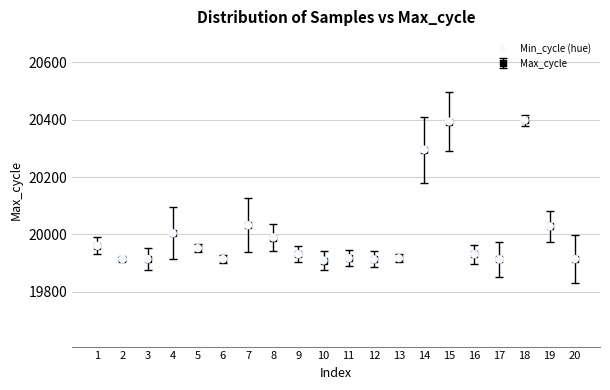

What is the range of Y values (max minus min)?

489